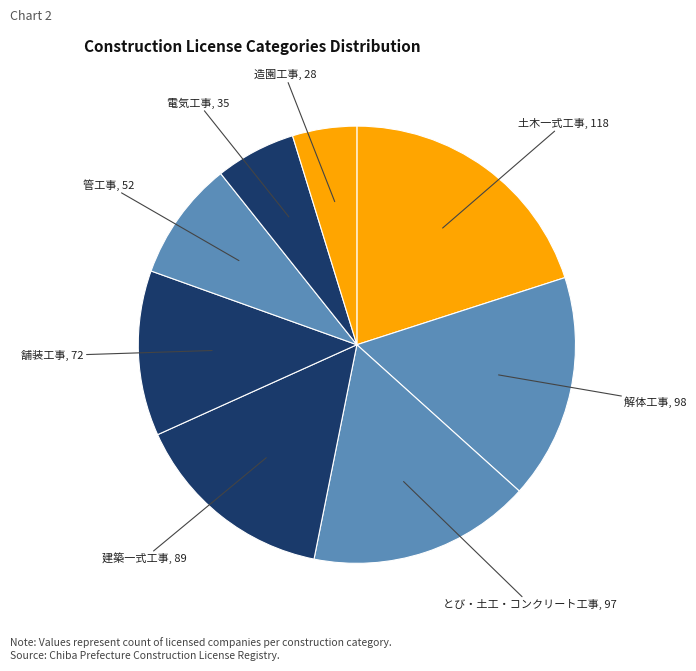

Rank the categories by value from highest to lowest.

土木一式工事, 解体工事, とび・土工・コンクリート工事, 建築一式工事, 舗装工事, 管工事, 電気工事, 造園工事